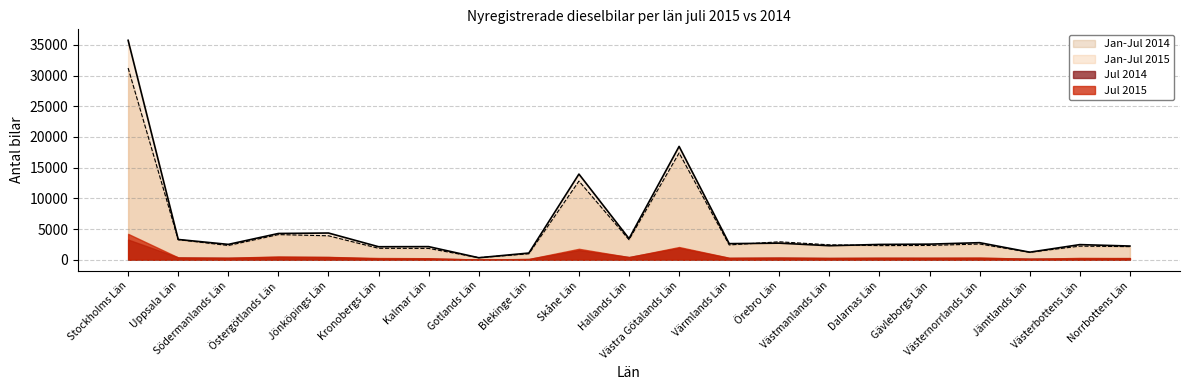

Where is the first local minimum for Jan-Jul 2015?

Södermanlands Län